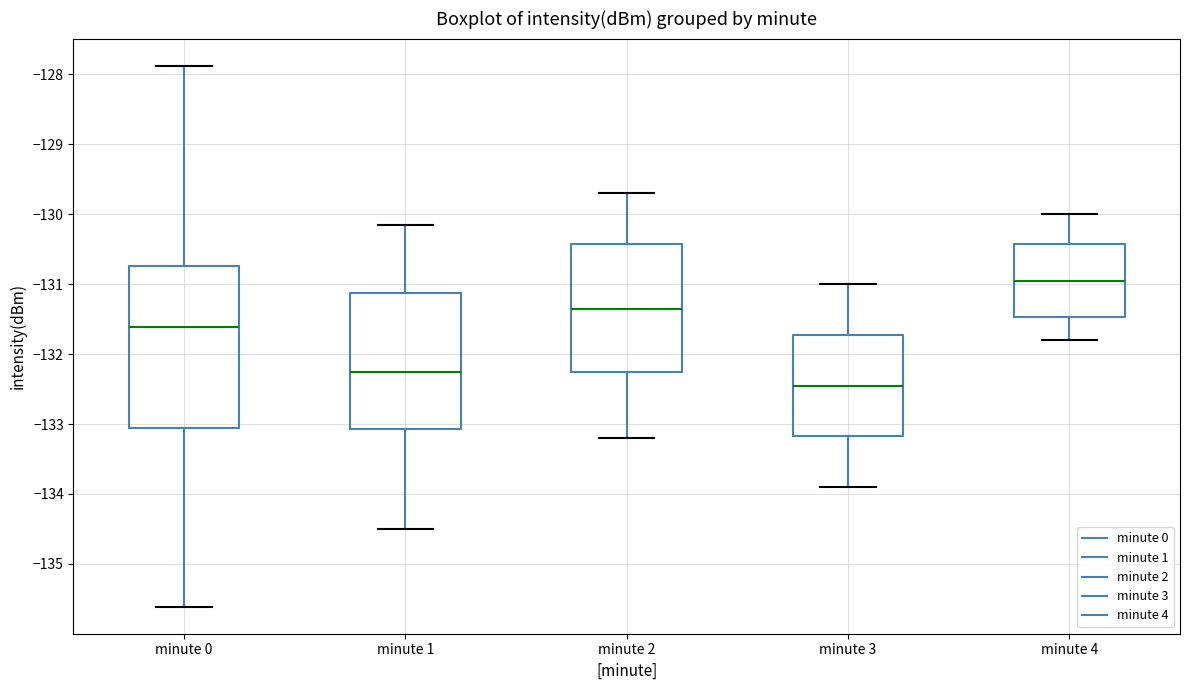

Reading left to right, read every box against the y-axis: the position of its median line, the range the box covers, and the ends of its whiskers. The values are not printed on the chart, so give them approximately, as read against the axis.

minute 0: median -131.6, box -133.1 to -130.7, whiskers -135.6 to -127.9
minute 1: median -132.2, box -133.1 to -131.1, whiskers -134.5 to -130.1
minute 2: median -131.3, box -132.2 to -130.4, whiskers -133.2 to -129.7
minute 3: median -132.4, box -133.2 to -131.7, whiskers -133.9 to -131.0
minute 4: median -130.9, box -131.5 to -130.4, whiskers -131.8 to -130.0